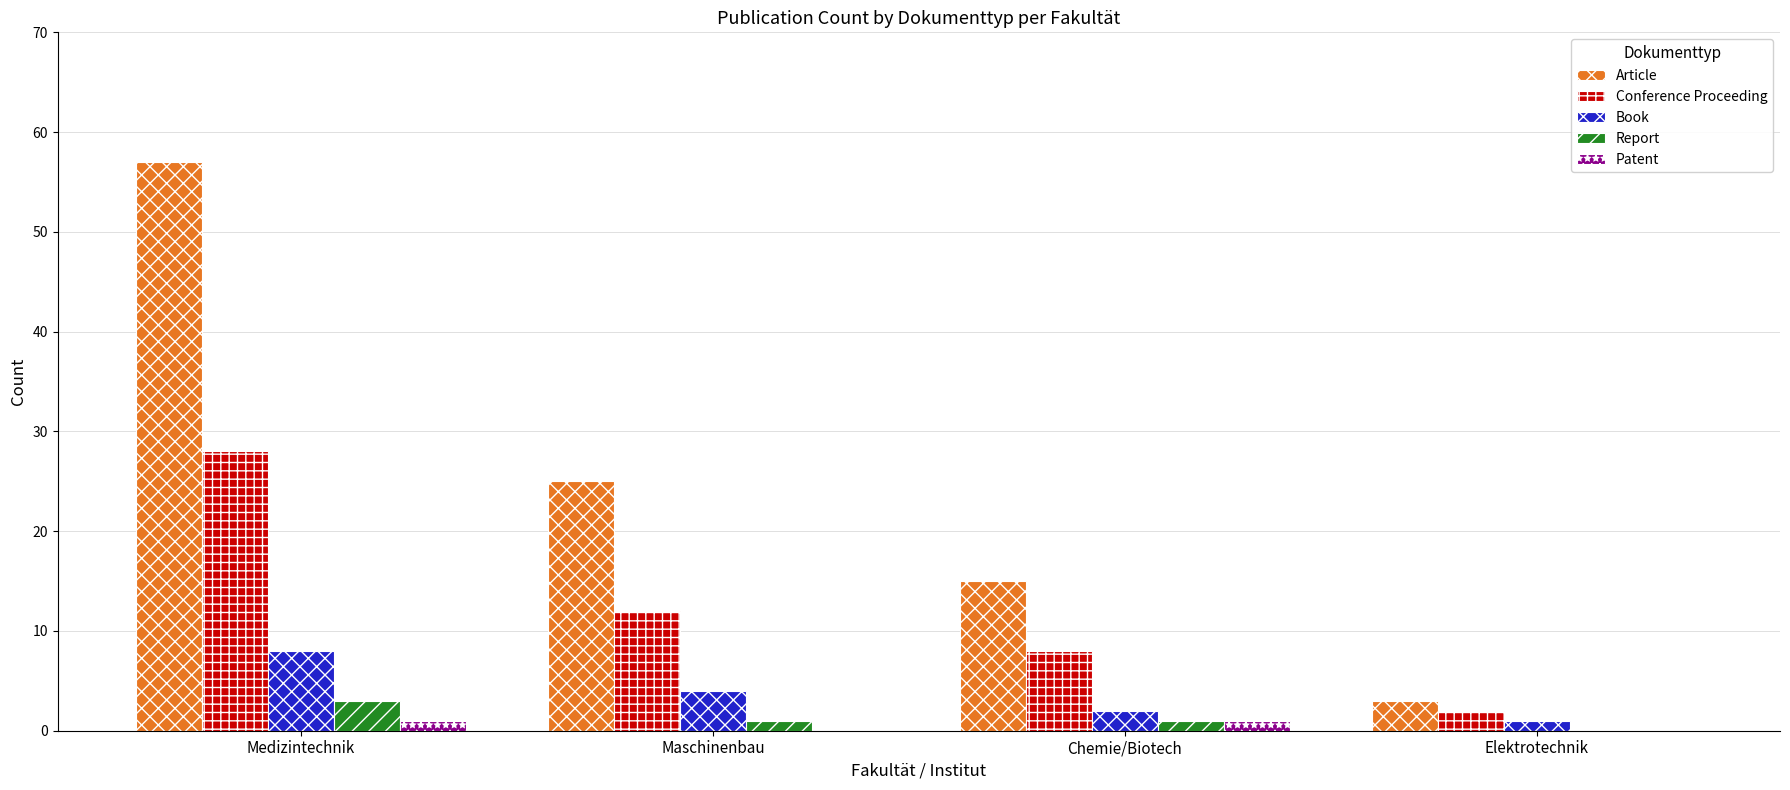

How many data points does each series have?

4